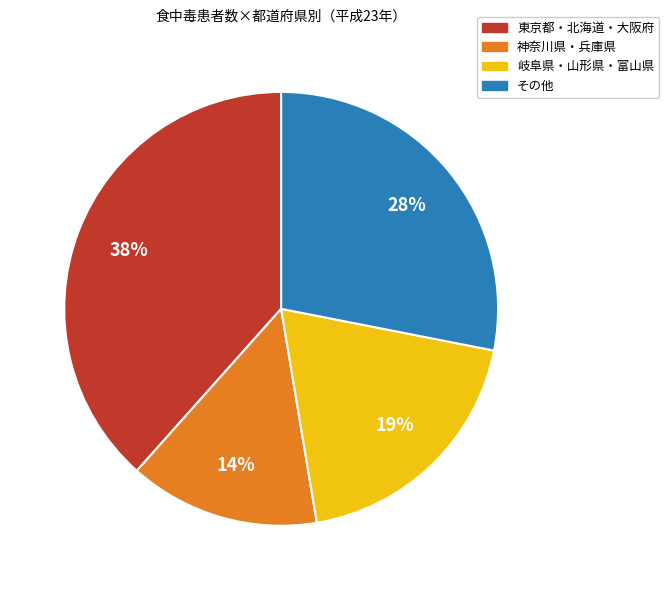

Is there a majority slice in this chart?

No